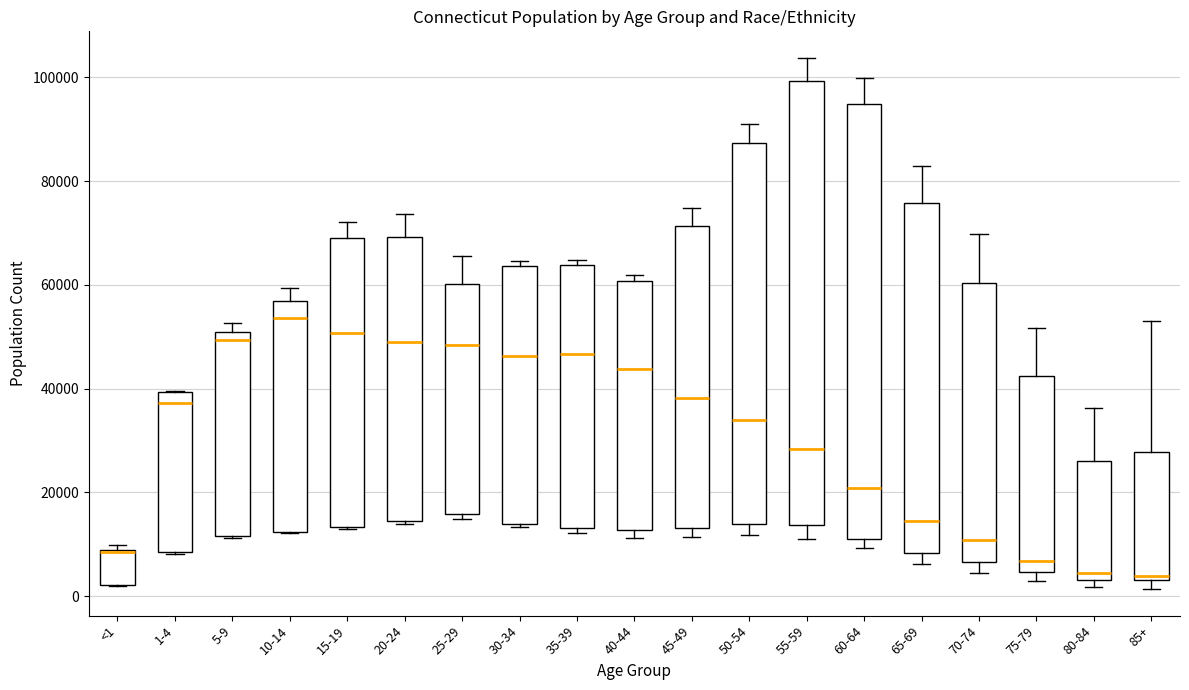

Reading left to right, read every box against the y-axis: the position of its median line, the range the box covers, and the ends of its whiskers. The values are not printed on the chart, so give them approximately, as read against the axis.

<1: median 8000, box 2000 to 8000, whiskers 2000 to 10000
1-4: median 38000, box 8000 to 40000, whiskers 8000 to 40000
5-9: median 50000 (just below the box's upper edge), box 12000 to 50000, whiskers 12000 to 52000
10-14: median 54000, box 12000 to 56000, whiskers 12000 to 60000
15-19: median 50000, box 14000 to 70000, whiskers 14000 to 72000
20-24: median 50000, box 14000 to 70000, whiskers 14000 (just below the box's lower edge) to 74000
25-29: median 48000, box 16000 to 60000, whiskers 14000 to 66000
30-34: median 46000, box 14000 to 64000, whiskers 14000 to 64000 (just above the box's upper edge)
35-39: median 46000, box 14000 to 64000, whiskers 12000 to 64000 (just above the box's upper edge)
40-44: median 44000, box 12000 to 60000, whiskers 12000 (just below the box's lower edge) to 62000
45-49: median 38000, box 14000 to 72000, whiskers 12000 to 74000
50-54: median 34000, box 14000 to 88000, whiskers 12000 to 90000
55-59: median 28000, box 14000 to 100000, whiskers 12000 to 104000
60-64: median 20000, box 12000 to 94000, whiskers 10000 to 100000
65-69: median 14000, box 8000 to 76000, whiskers 6000 to 82000
70-74: median 10000, box 6000 to 60000, whiskers 4000 to 70000
75-79: median 6000, box 4000 to 42000, whiskers 4000 (just below the box's lower edge) to 52000
80-84: median 4000 (just above the box's lower edge), box 4000 to 26000, whiskers 2000 to 36000
85+: median 4000 (just above the box's lower edge), box 4000 to 28000, whiskers 2000 to 54000